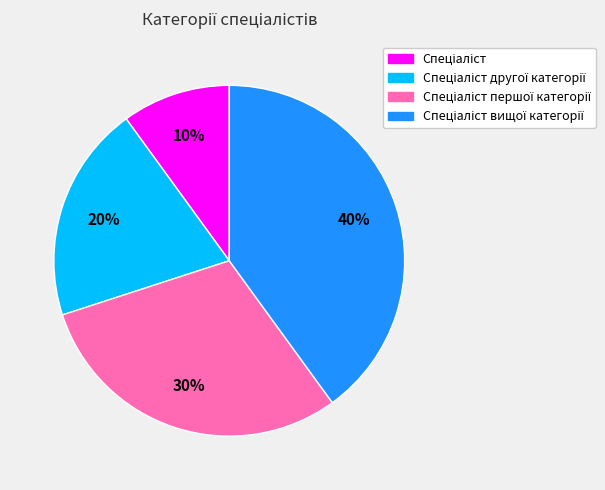

To the nearest percent, what is the average slice percentage?

25%